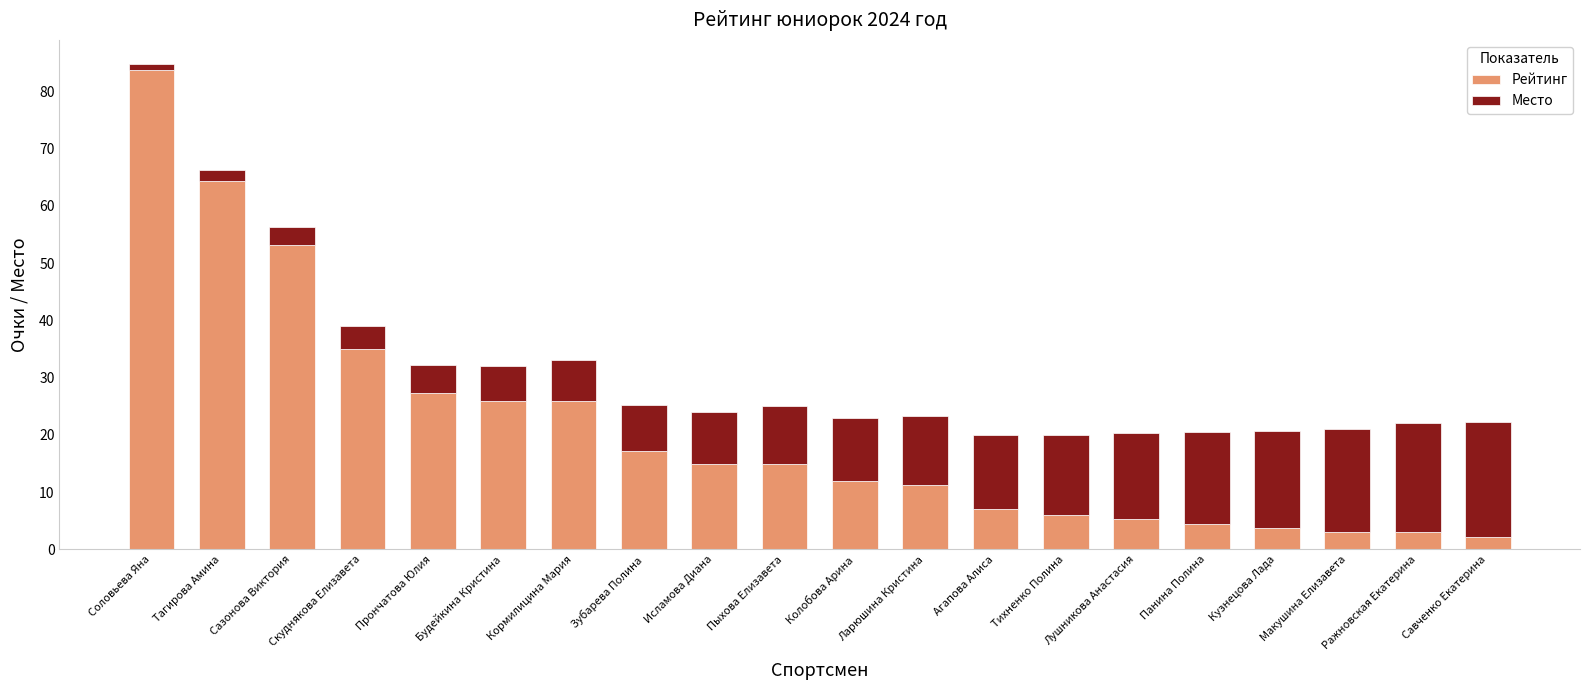

What are all the series names shown in the legend?

Рейтинг, Место